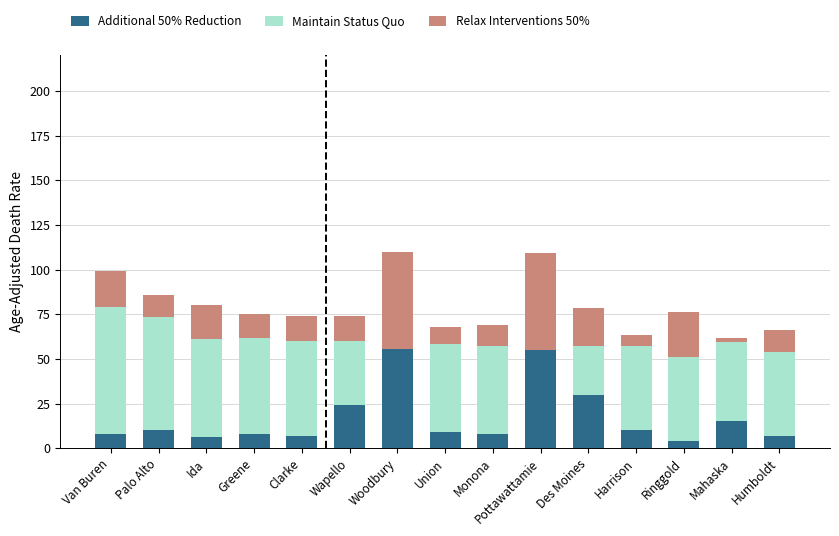

What are all the series names shown in the legend?

Additional 50% Reduction, Maintain Status Quo, Relax Interventions 50%